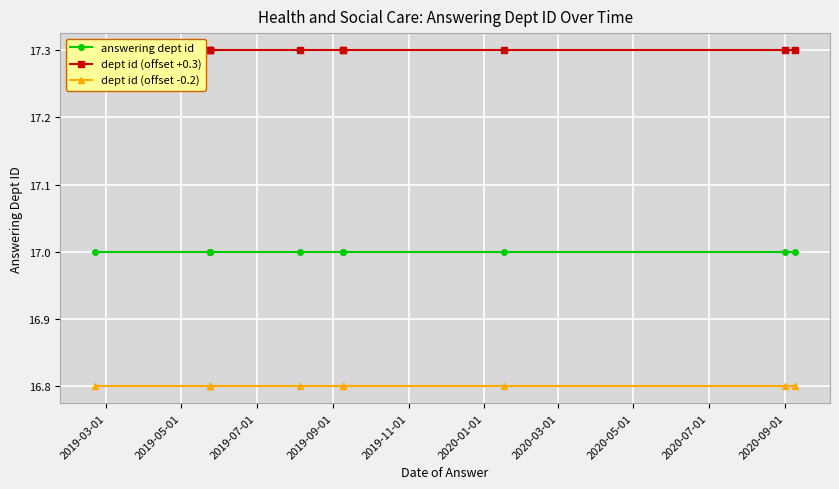

What is the average value of the answering dept id series?

17.0